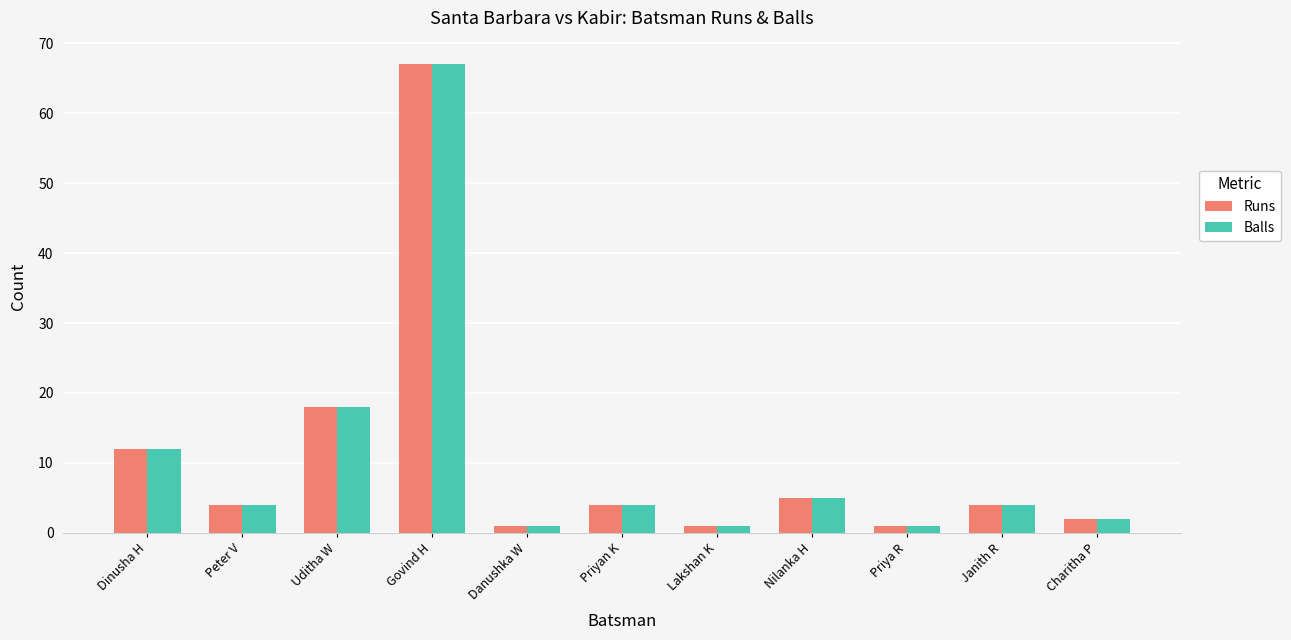

What is the average value of the Runs series?

11